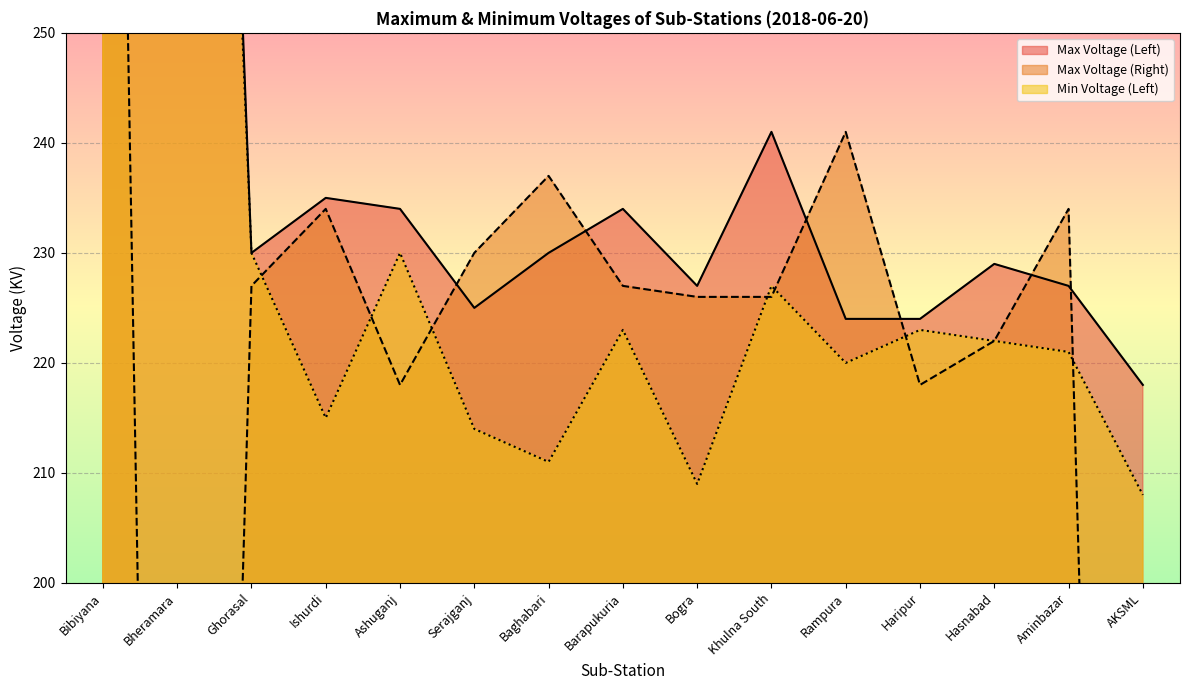

Is it true that Max Voltage (Right) equals 55 at Khulna South?

False